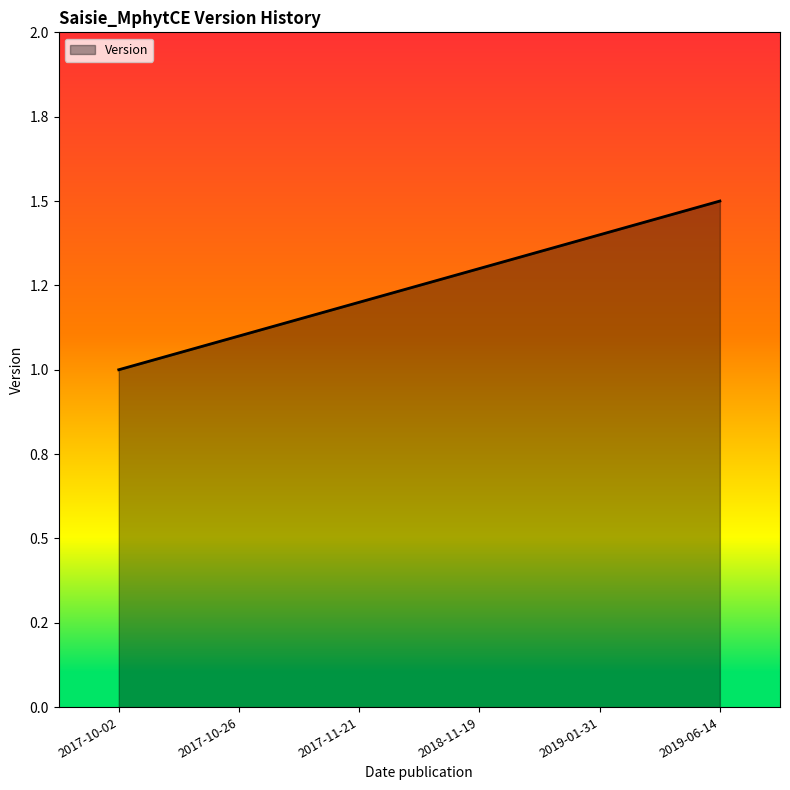

True or false: the data has more than 1 interior local peaks.

False